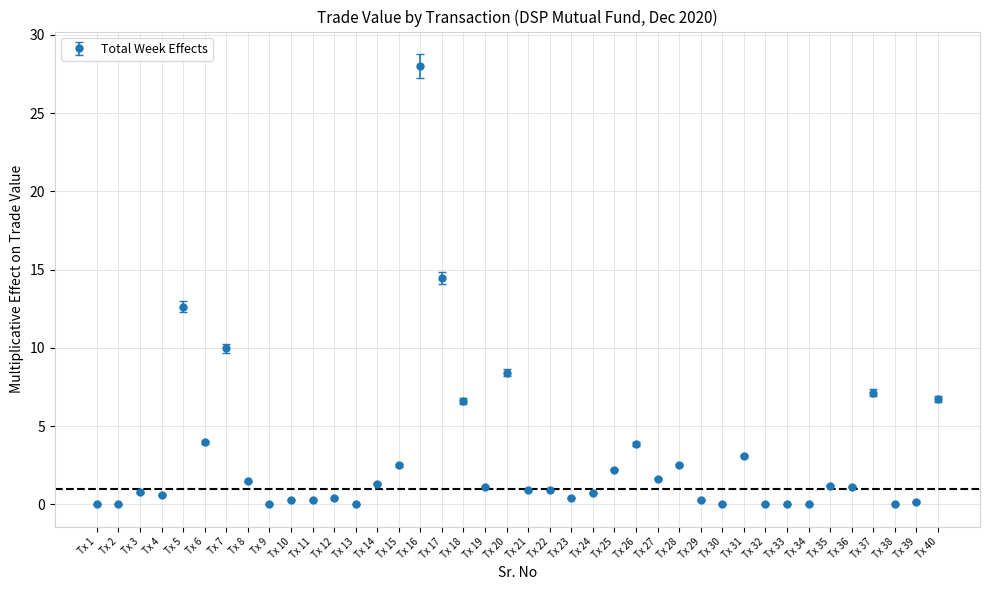

Which category has the highest value across all series?

Tx 16